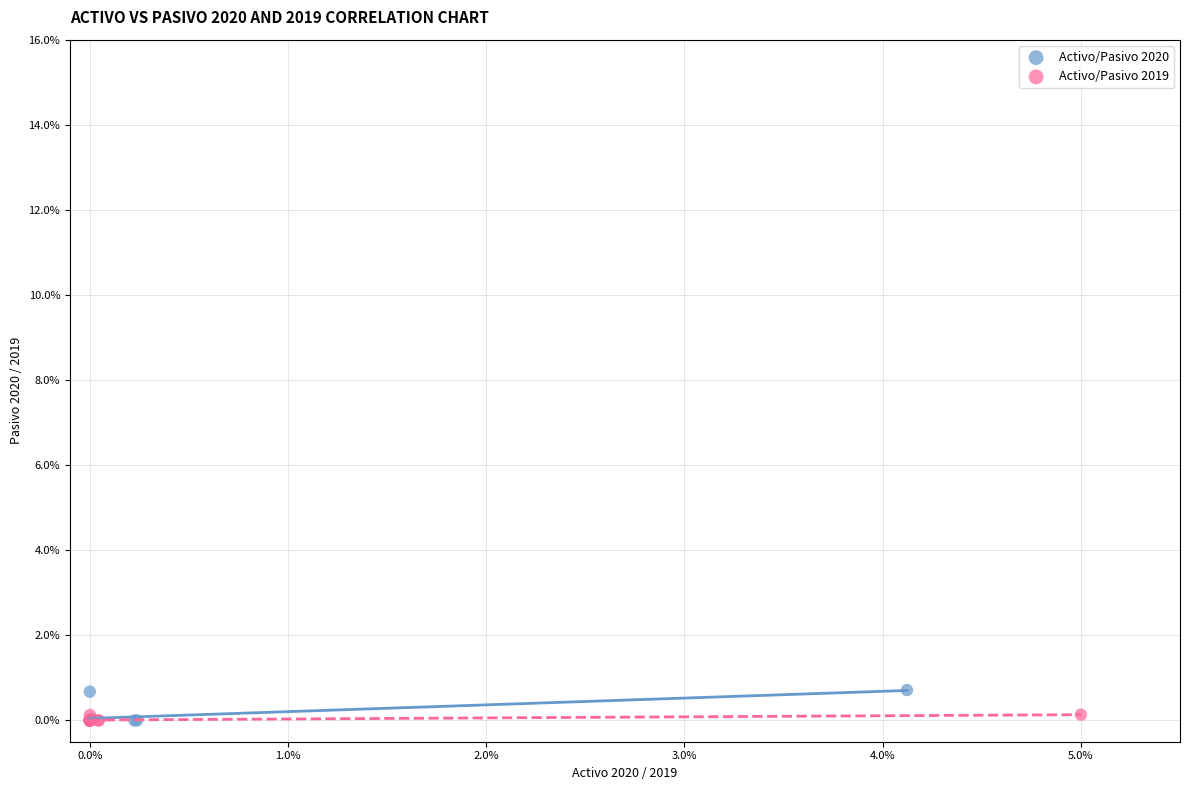

Which series has the widest spread of Y values?

Activo/Pasivo 2020